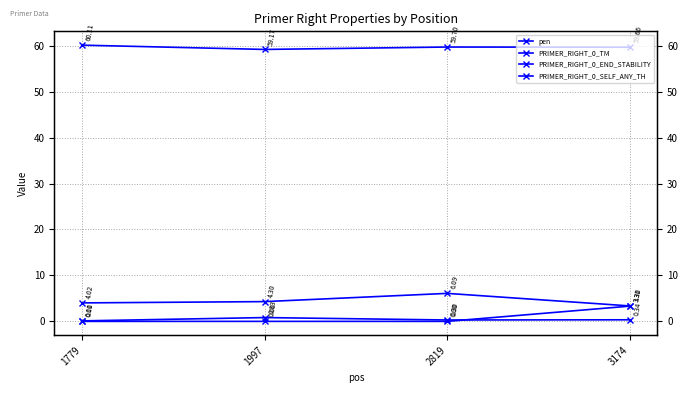

Does the chart have visible grid lines?

Yes